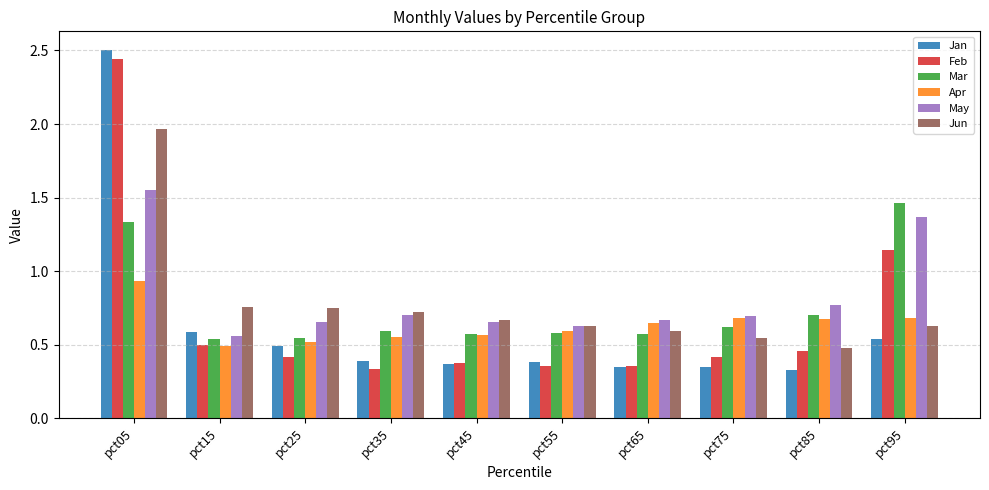

Is it true that Mar equals 0.7 at pct85?

True